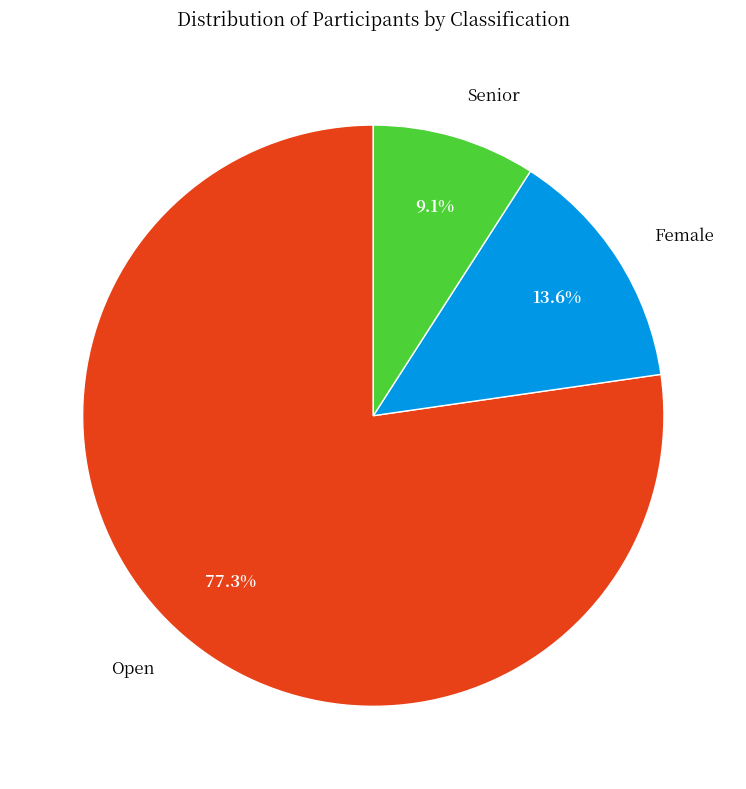

What percentage is NOT represented by Senior?

90.9%